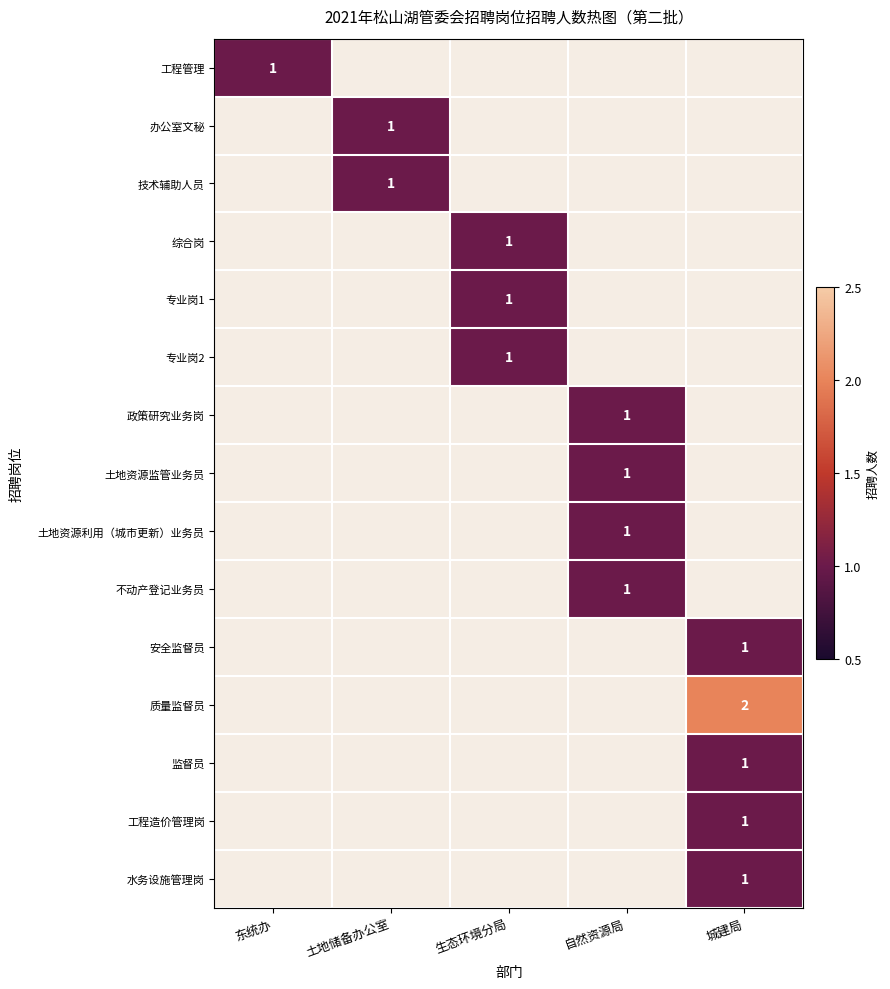

True or false: 土地资源监管业务员 has a value of 1.0 at 自然资源局.

True